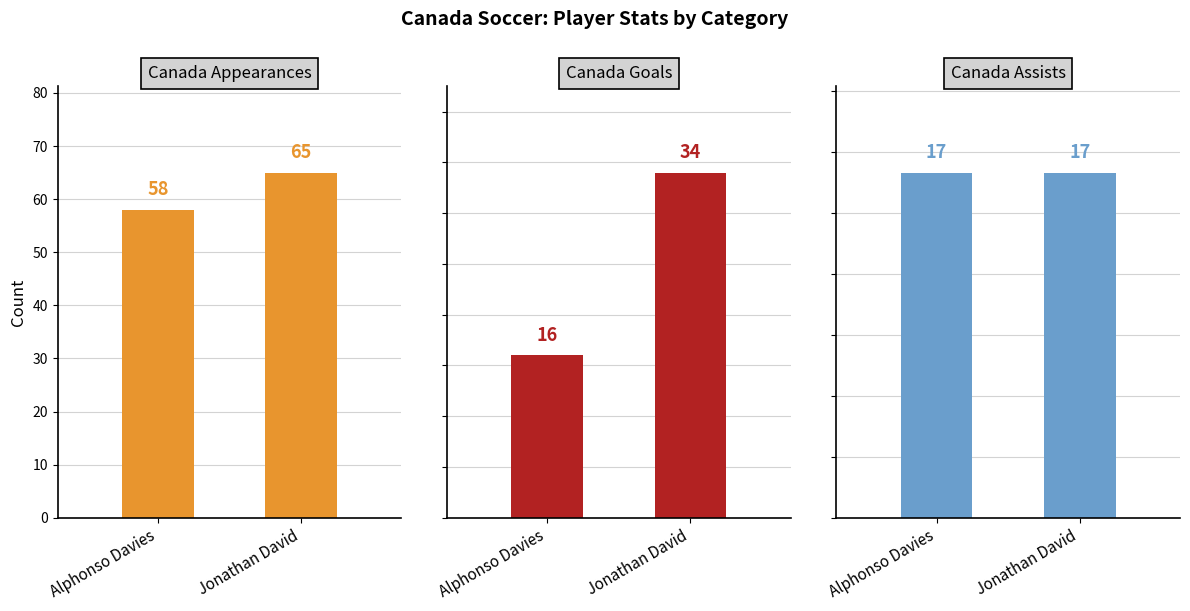

Reading left to right, list all the values displayed in this chart.

Canada Appearances: Alphonso Davies=58	Jonathan David=65
Canada Goals: Alphonso Davies=16	Jonathan David=34
Canada Assists: Alphonso Davies=17	Jonathan David=17